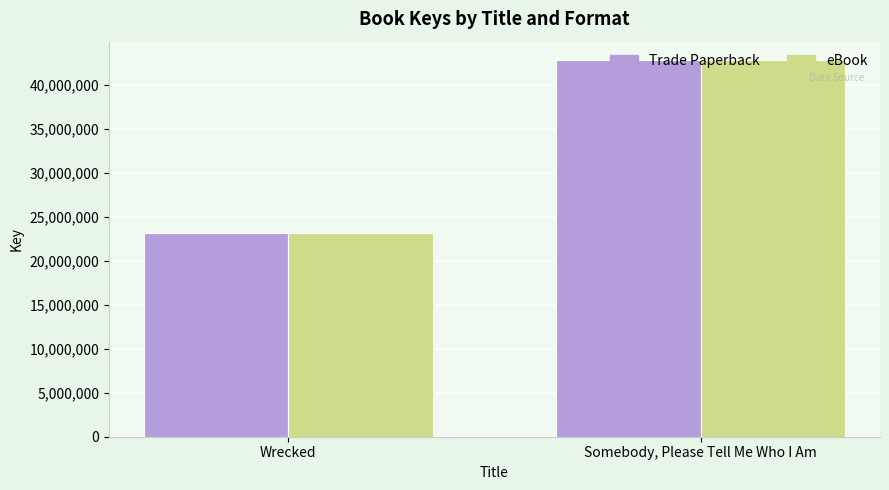

The Trade Paperback series shows 42789324 at Somebody, Please Tell Me Who I Am. True or false?

True